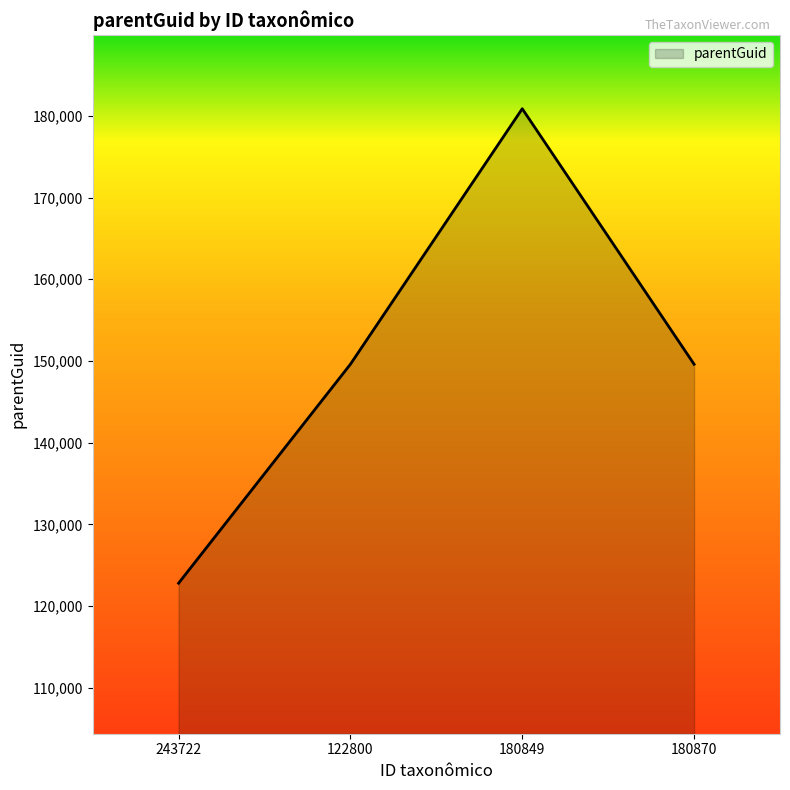

How many distinct data groups are displayed?

1